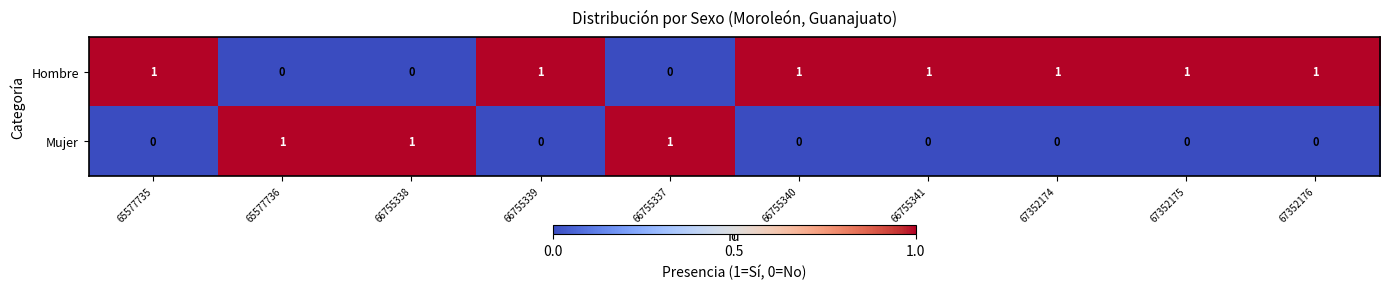

What is the sum of all Hombre values?

7